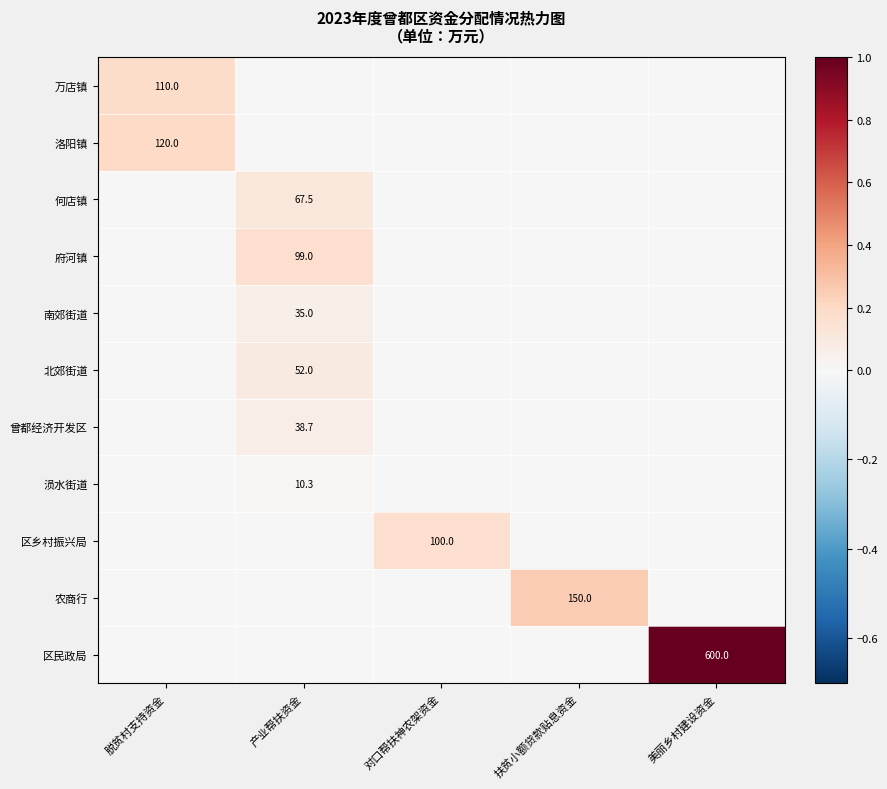

Is the value of 南郊街道 at 产业帮扶资金 greater than the value of 曾都经济开发区 at 产业帮扶资金?

No